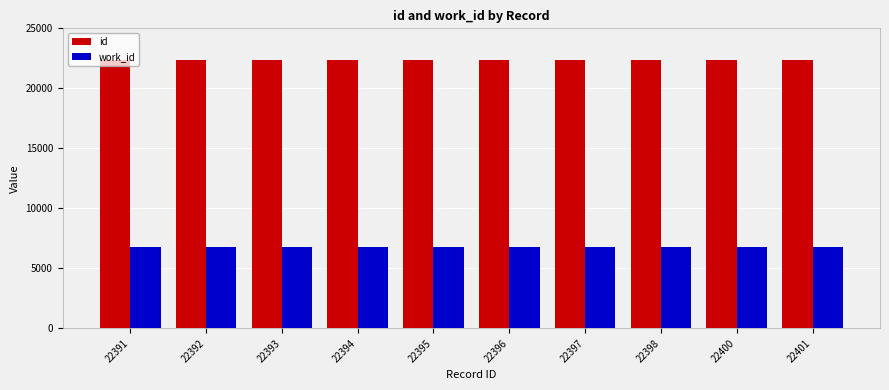

How many distinct data groups are displayed?

2